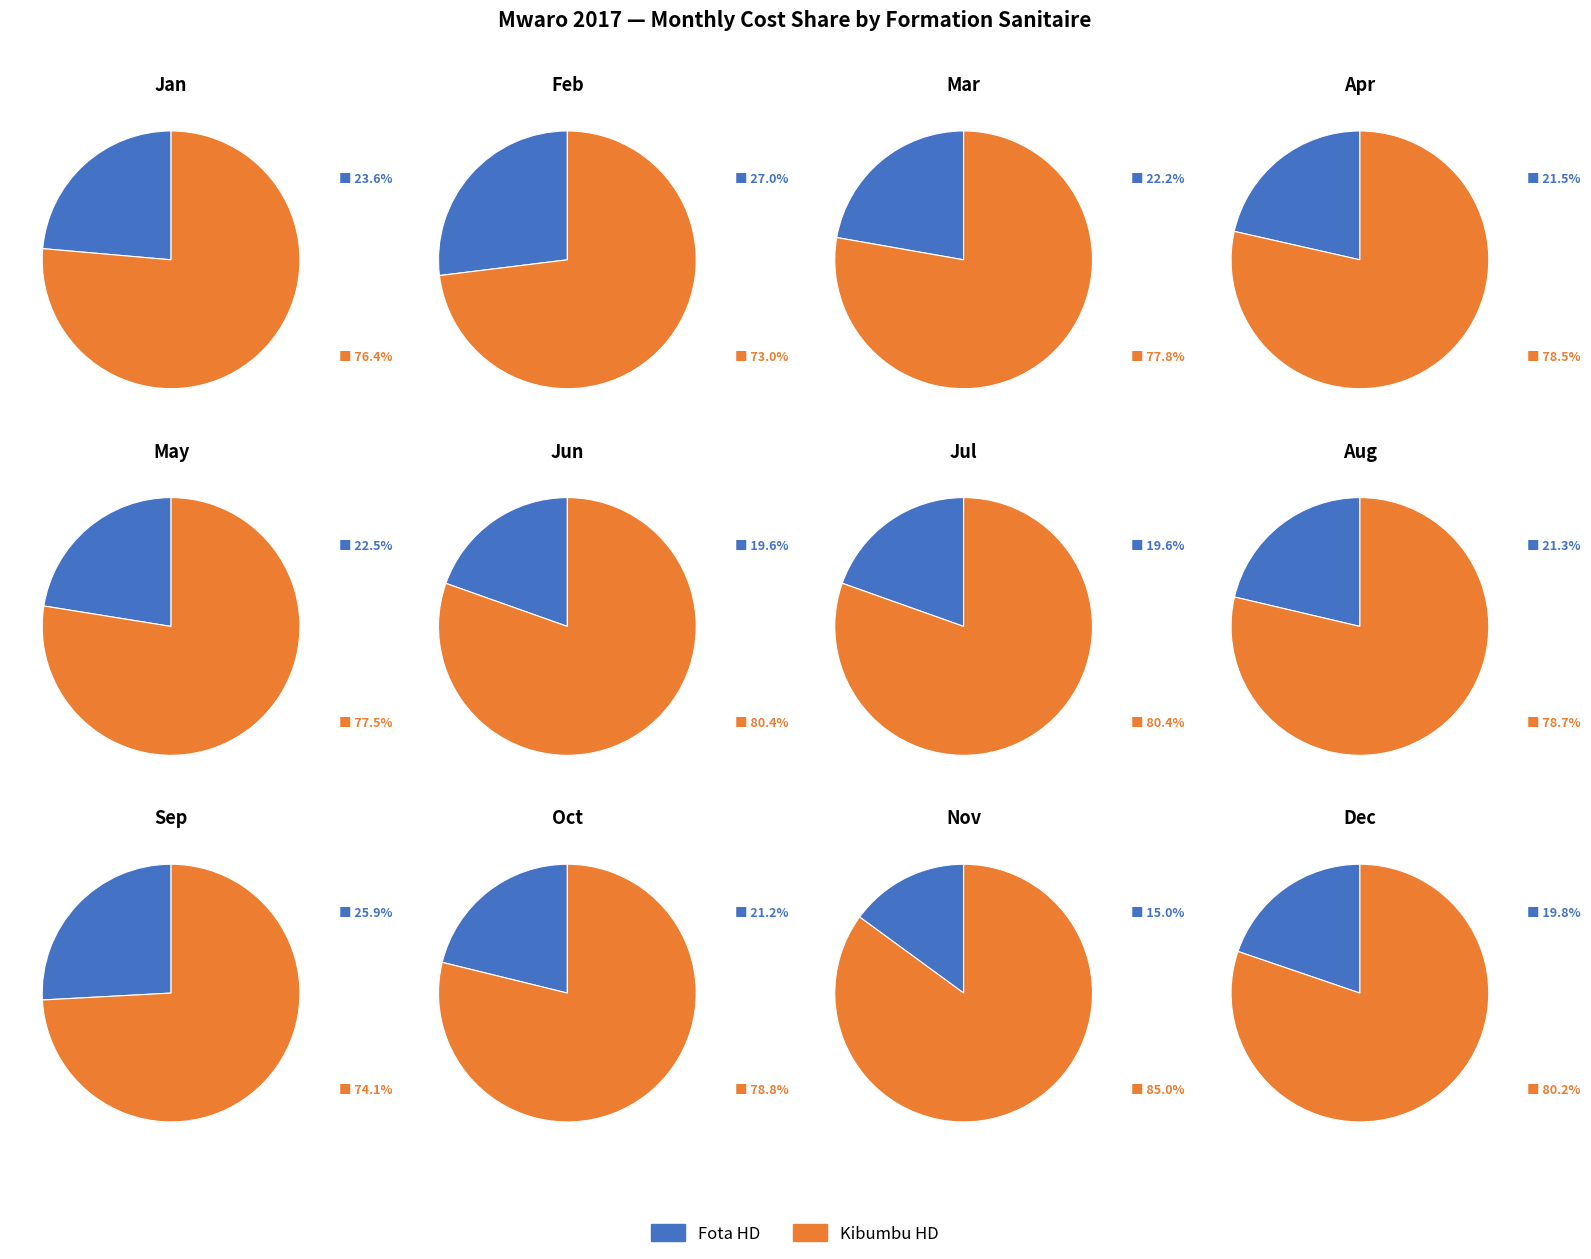

Rank the series by their average value, from lowest to highest.

Fota HD, Kibumbu HD